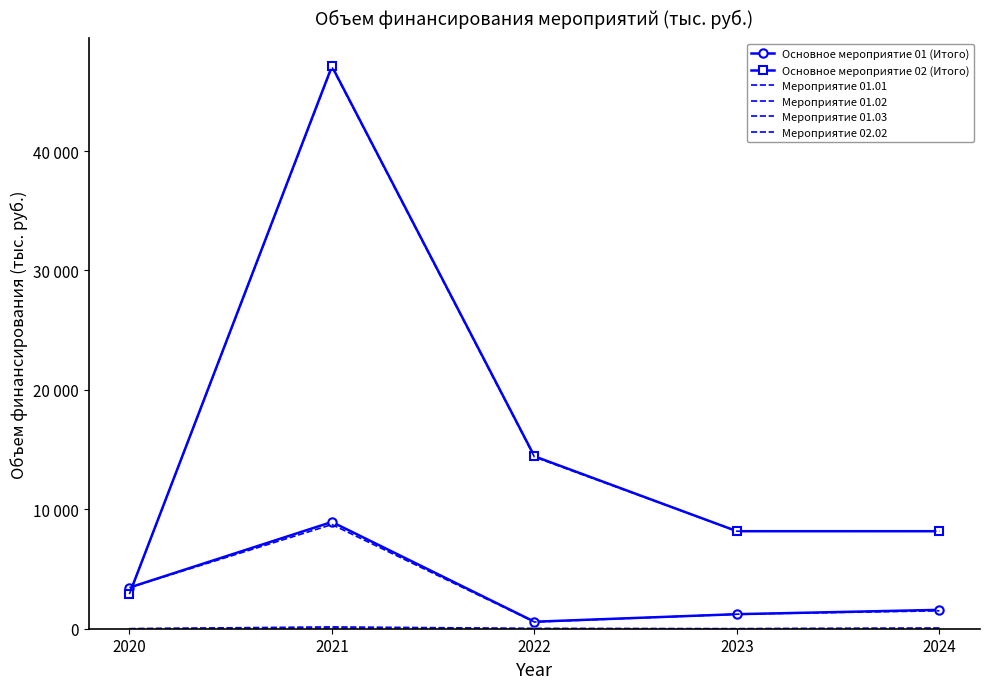

Reading left to right, list all the values displayed in this chart.

Основное мероприятие 01 (Итого): 3446.9	8939.1	586.6	1217.5	1580.0
Основное мероприятие 02 (Итого): 2900.5	47101.5	14437.5	8166.0	8166.0
Мероприятие 01.01: 0.0	60.0	0.0	0.0	30.0
Мероприятие 01.02: 0.0	155.0	25.0	0.0	50.0
Мероприятие 01.03: 3446.9	8724.1	561.6	1217.5	1500.0
Мероприятие 02.02: 2900.5	47046.5	14382.5	8166.0	8166.0